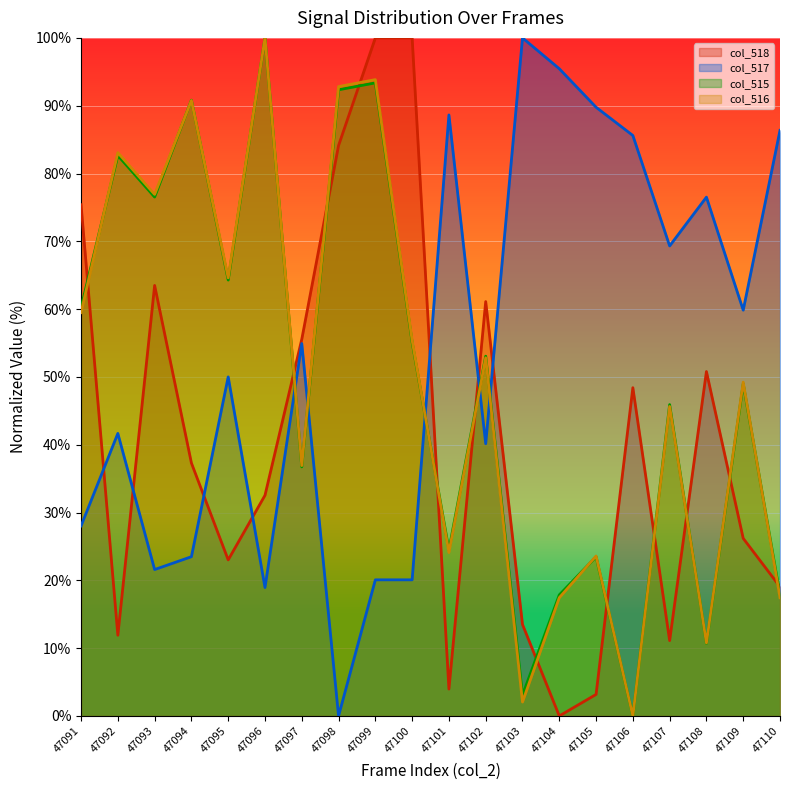

Which category has the highest value in the col_518 series?

47099